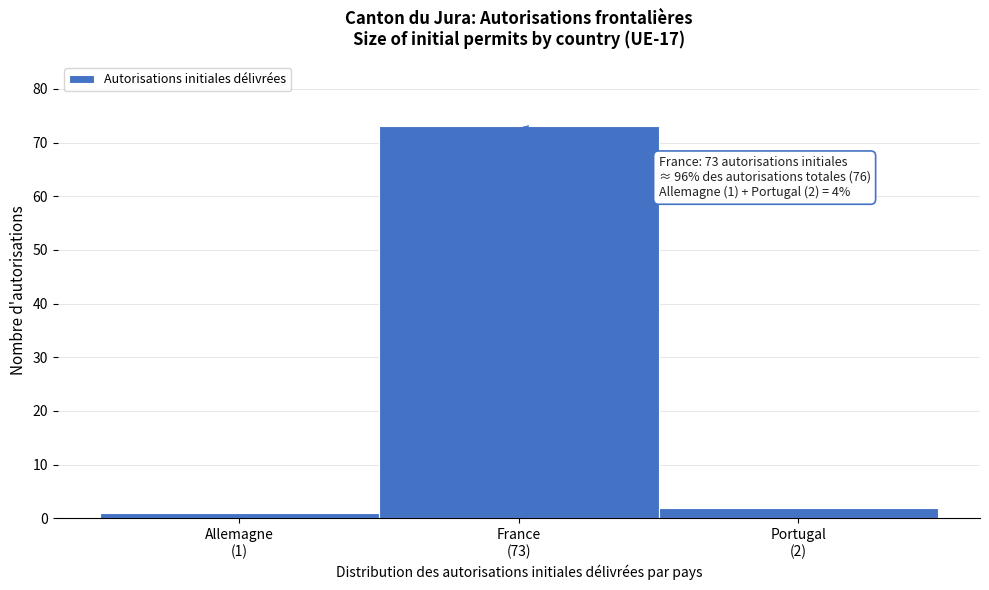

Reading left to right, list all the values displayed in this chart.

1	73	2